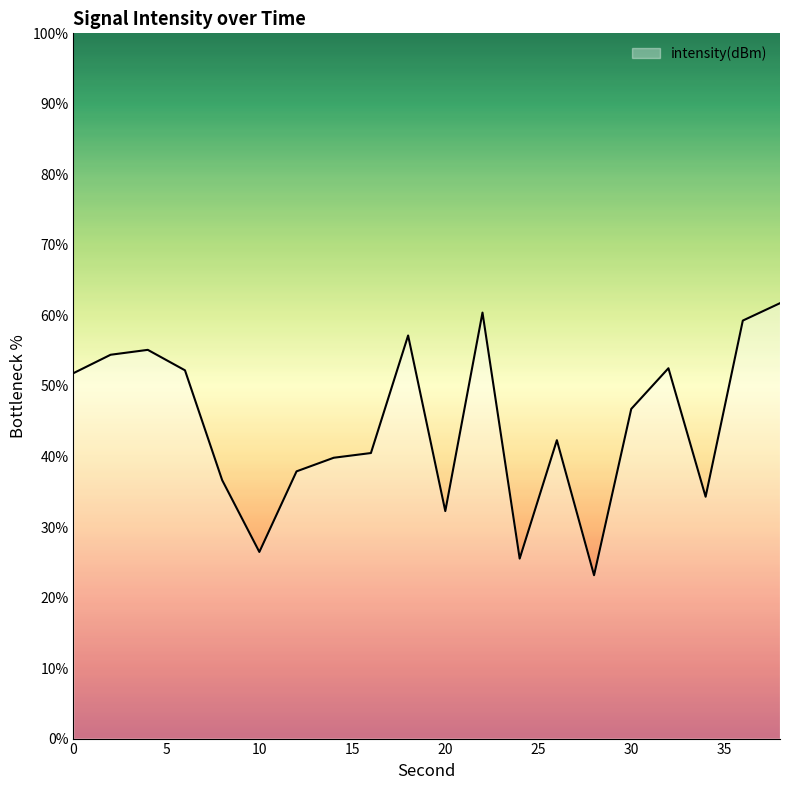

List the labels in order of value, smallest first.

28, 24, 10, 20, 34, 8, 12, 14, 16, 26, 30, 0, 6, 32, 2, 4, 18, 36, 22, 38